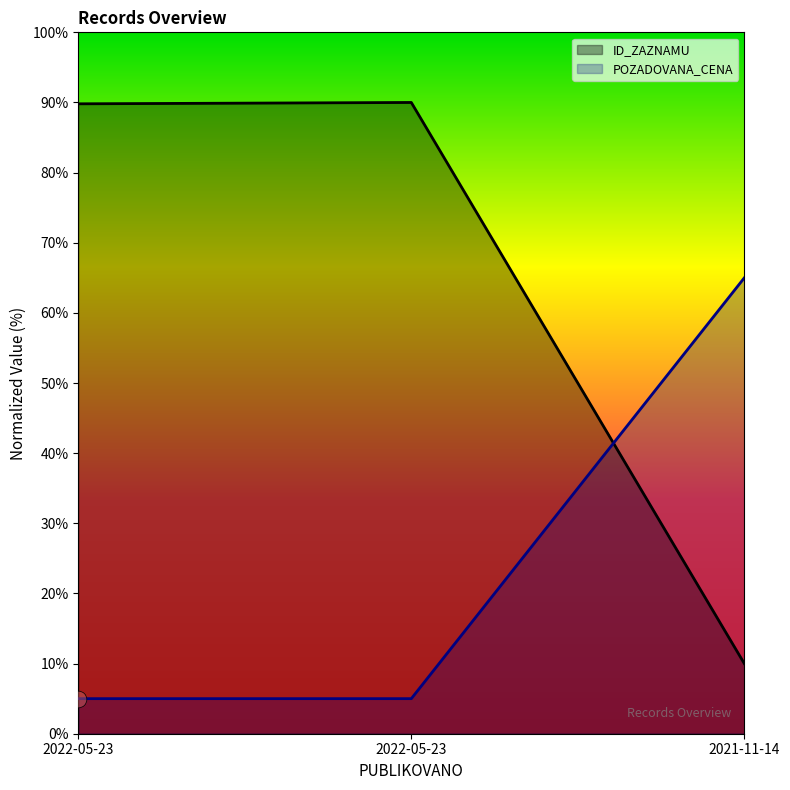

The value of POZADOVANA_CENA at 2022-05-23 is 5.0. True or false?

True